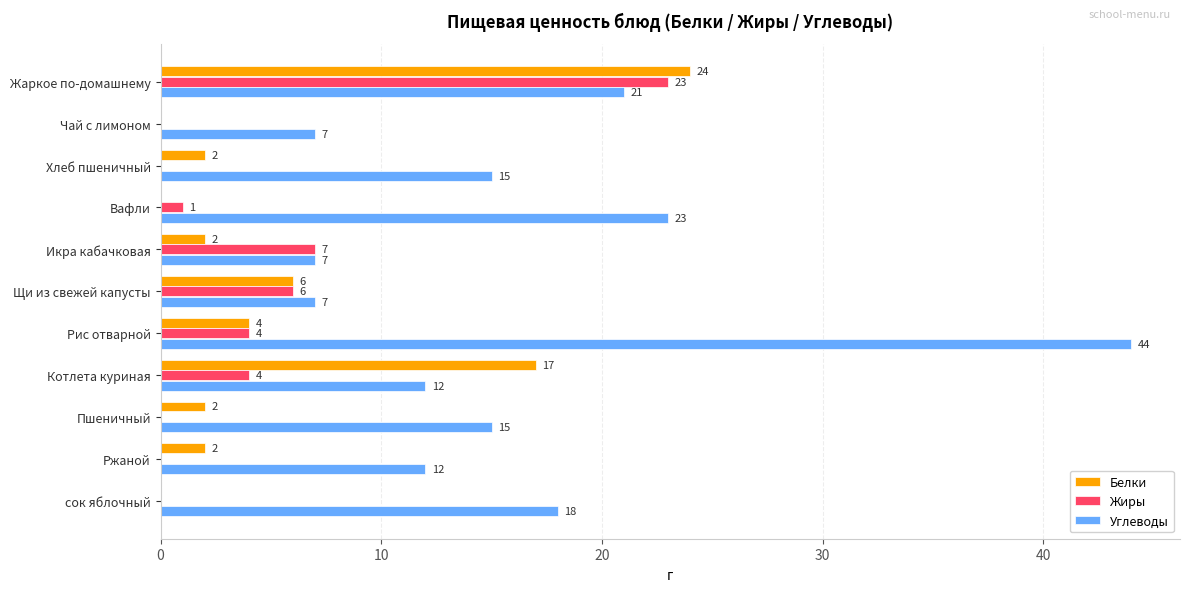

At which label is Жиры closest to 11?

Икра кабачковая